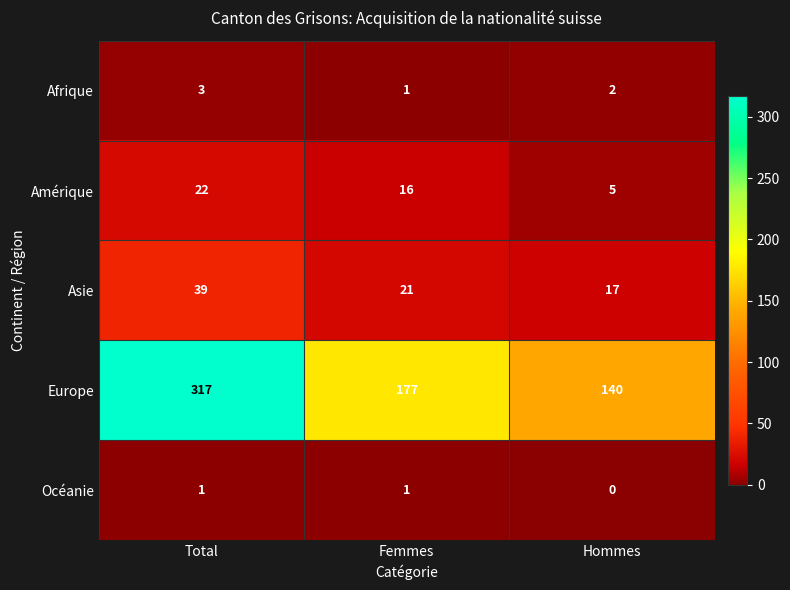

How many categories are shown in the chart?

3